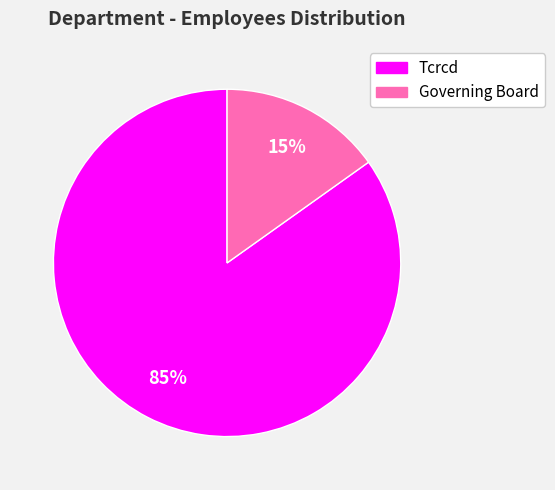

To the nearest percent, what is the difference between the largest and smallest slice percentages?

70%